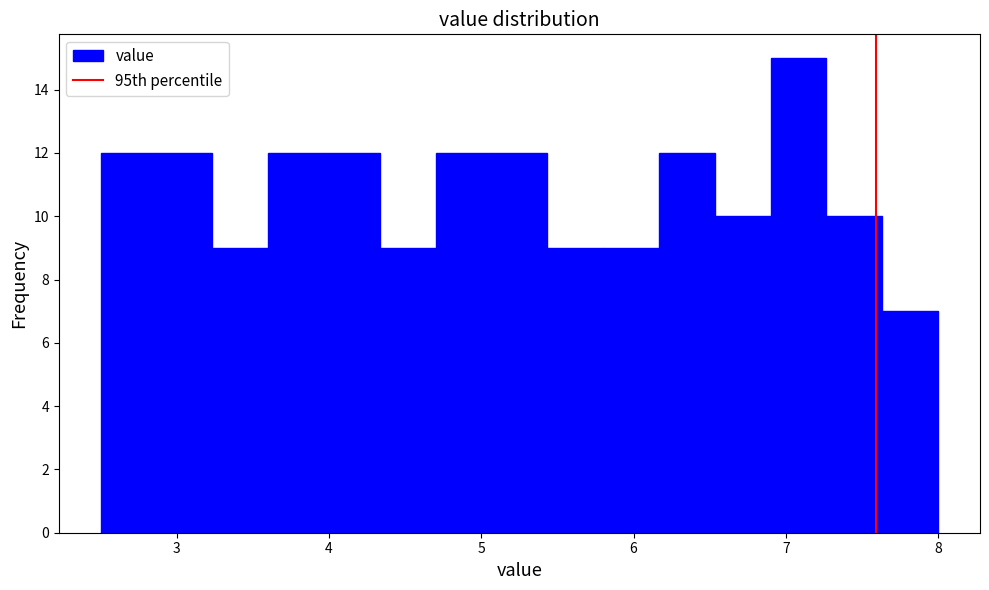

Around what value on the x-axis is the tallest bar? Give the approximate position of its centre, as read against the axis.

7.1